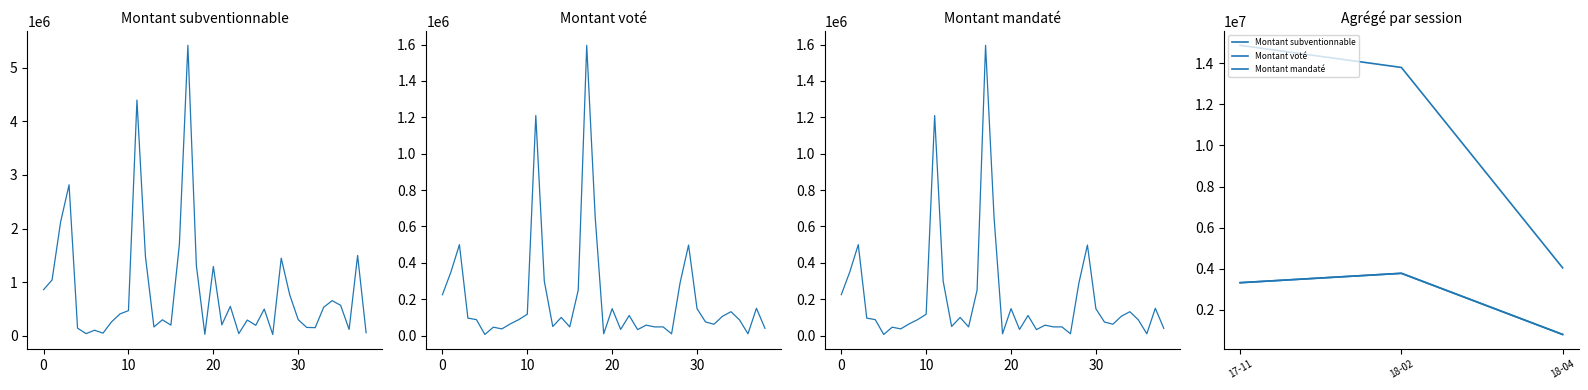

True or false: Montant voté has a value of 1067091 at 18-04.

False